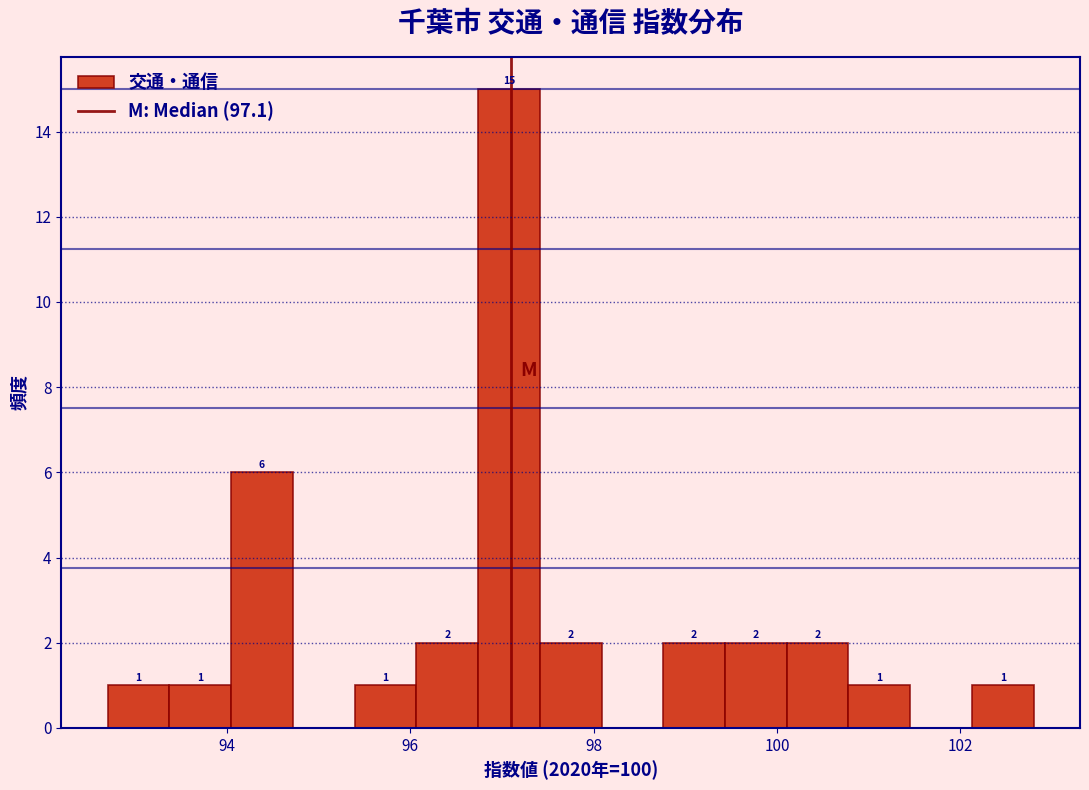

Read against the x-axis, roughly where is the centre of the tallest bar?

97.0